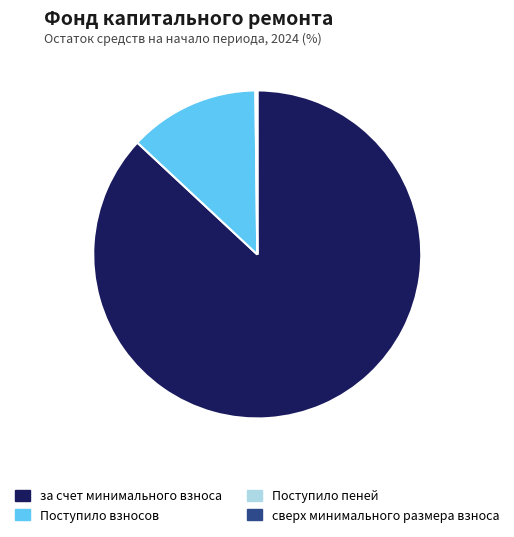

Approximately how many times larger is the value at Поступило взносов compared to за счет минимального взноса?

0.1